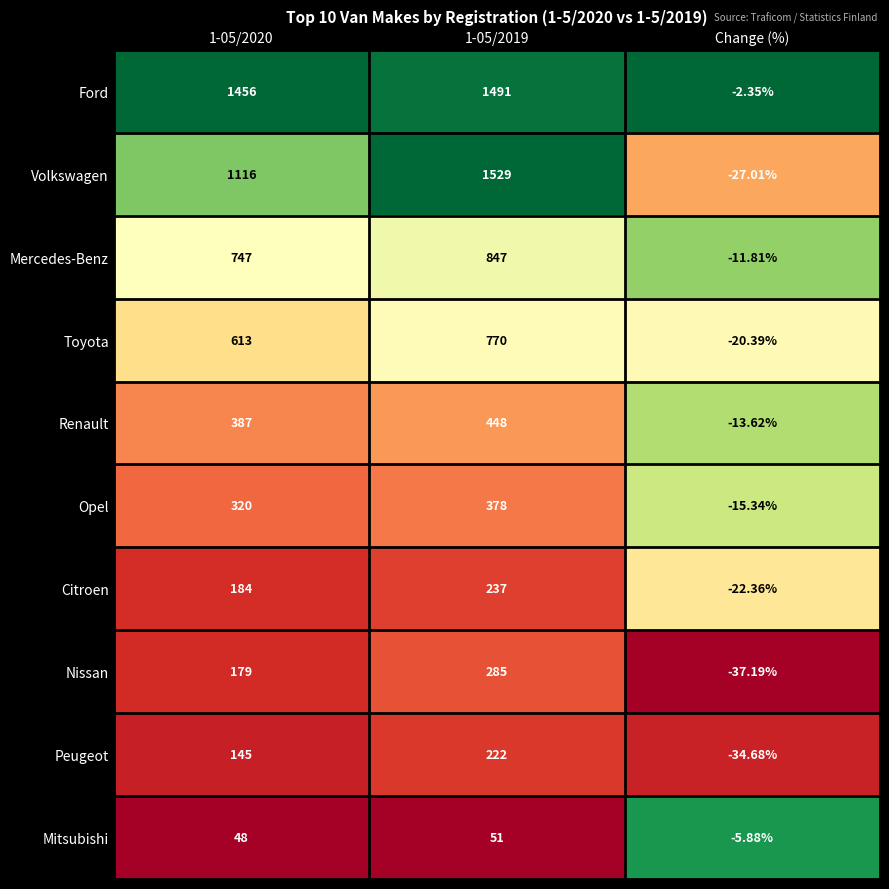

What is the maximum value shown in the chart?

1529.0